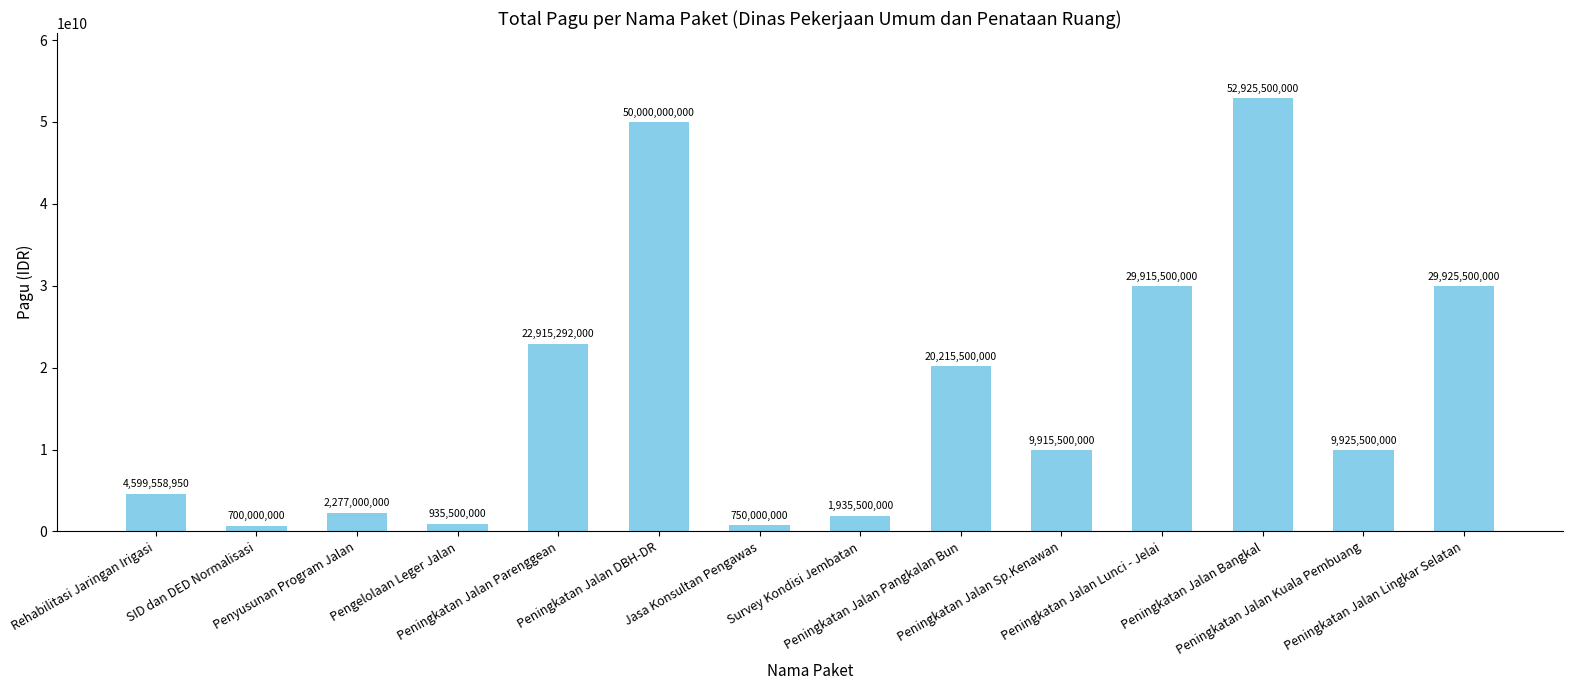

Which category has the highest value across all series?

Peningkatan Jalan Bangkal